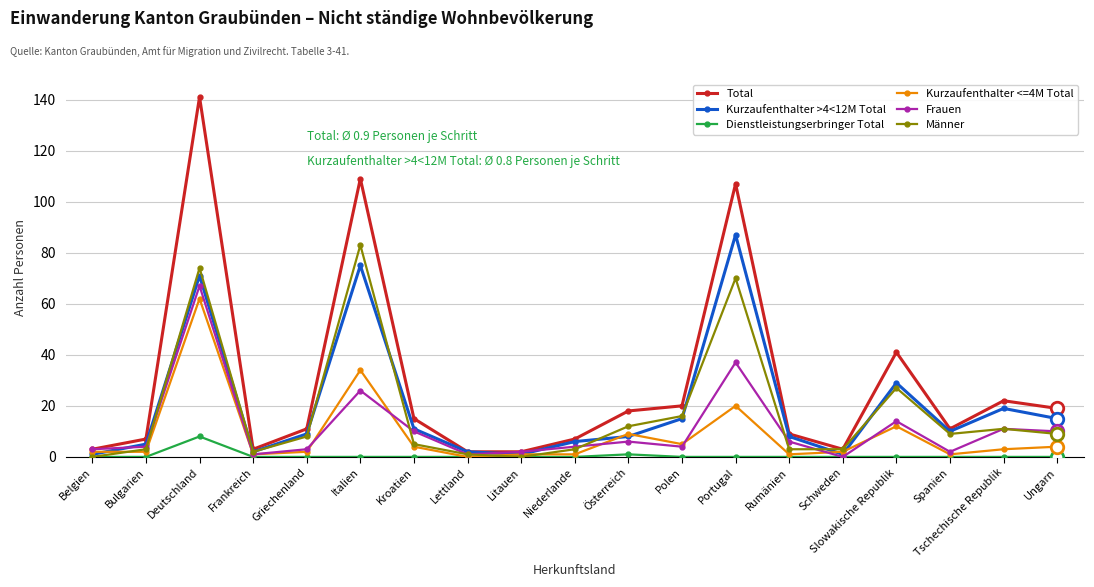

Which series has the widest spread of values?

Total